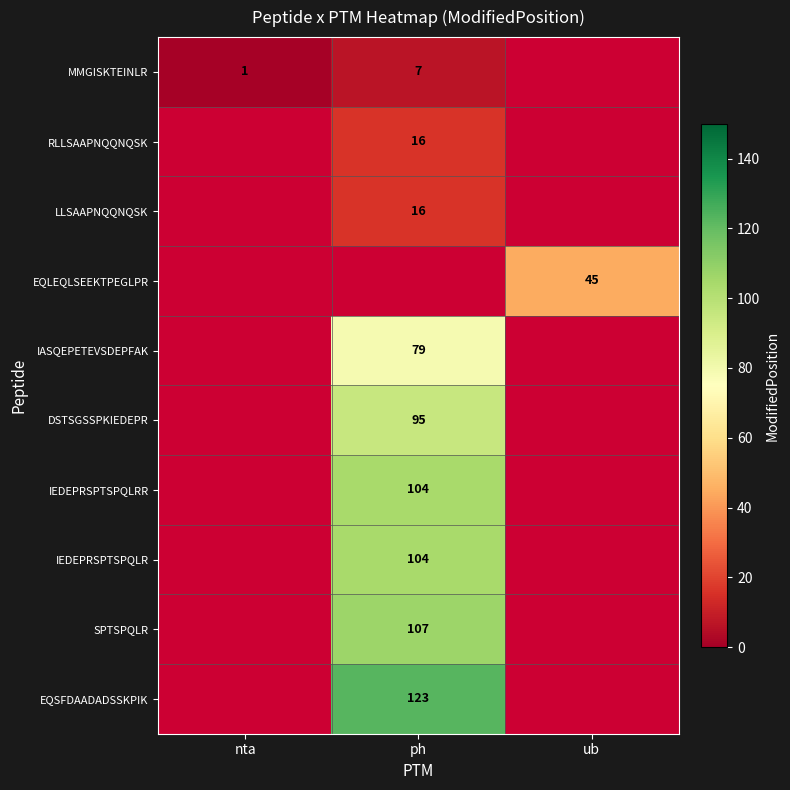

Is it true that IEDEPRSPTSPQLRR equals 104 at ph?

True